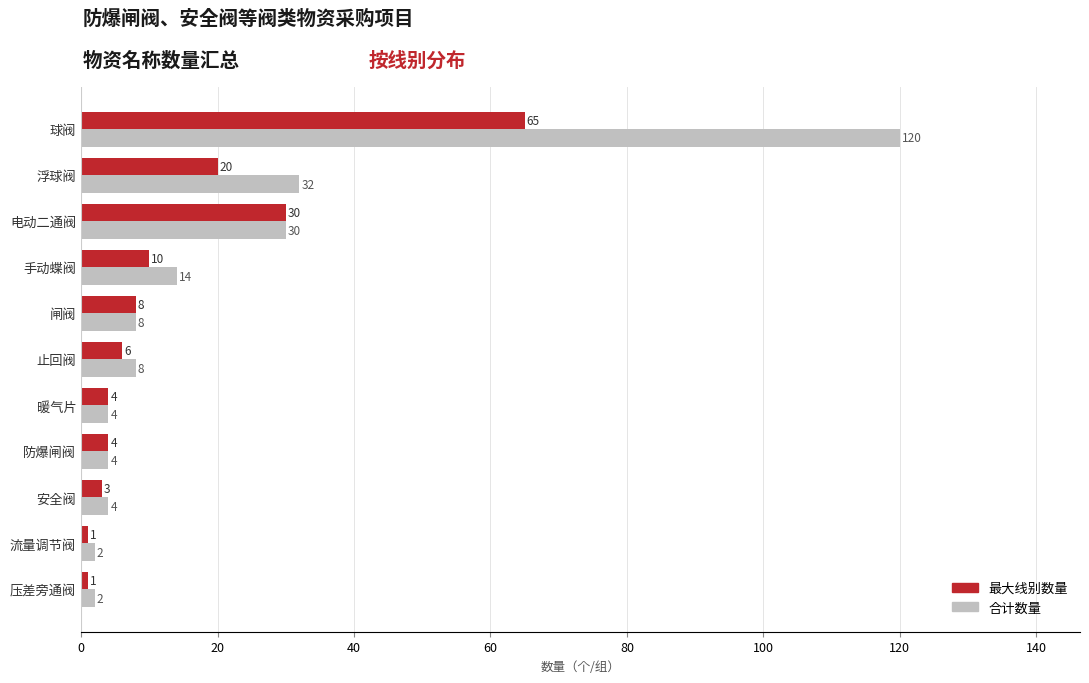

Which series changed the most between 电动二通阀 and 流量调节阀?

最大线别数量